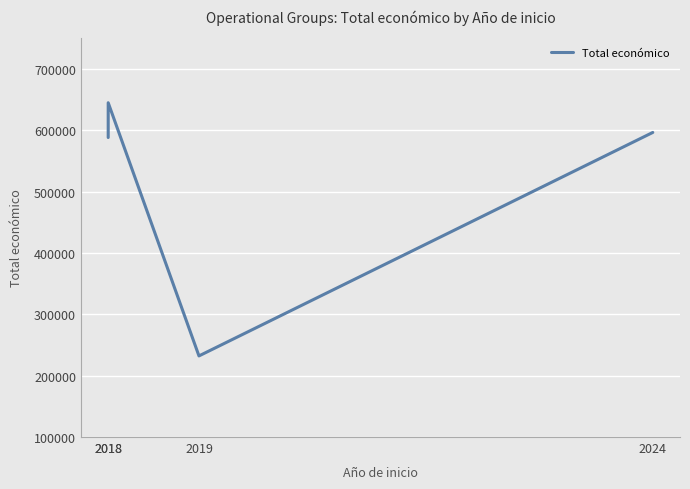

List the labels in order of value, largest first.

2018, 2024, 2018, 2019